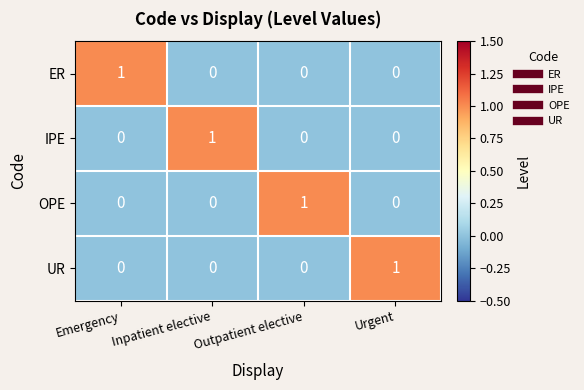

Count the ER values in the range 0 to 1.

4